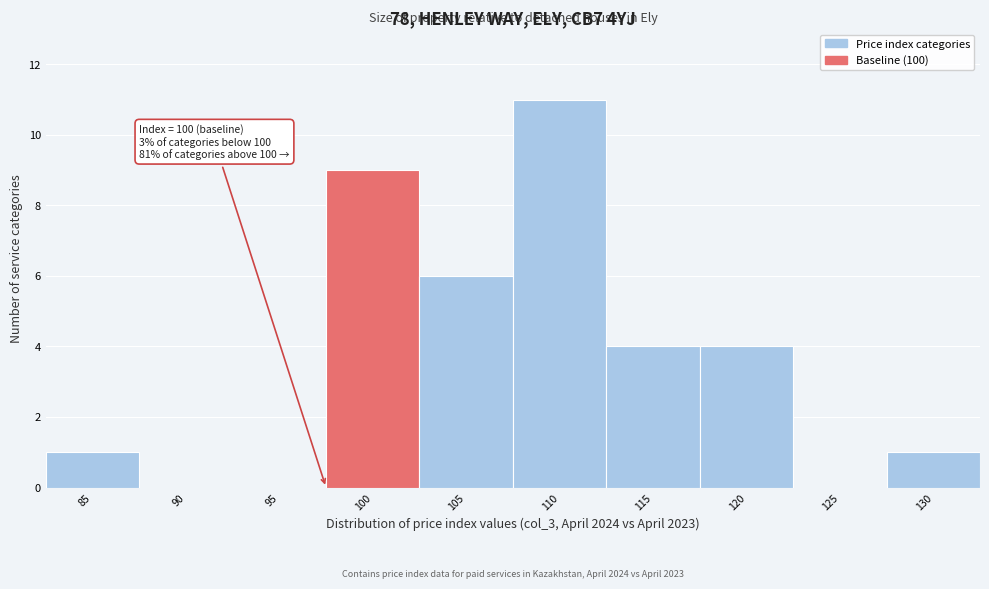

Reading right to left, extract all data points from this chart.

130=1	125=0	120=4	115=4	110=11	105=6	100=9	95=0	90=0	85=1